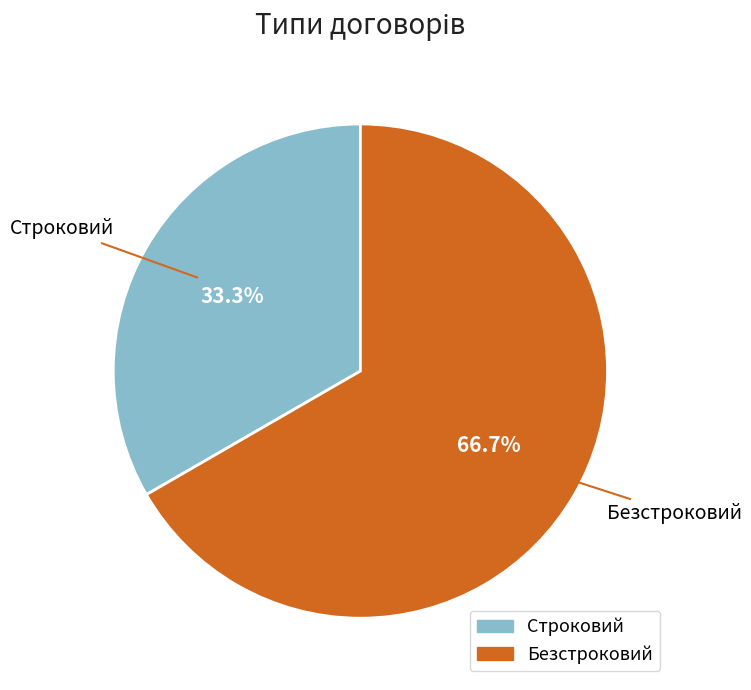

Rank the categories by value from highest to lowest.

Безстроковий, Строковий